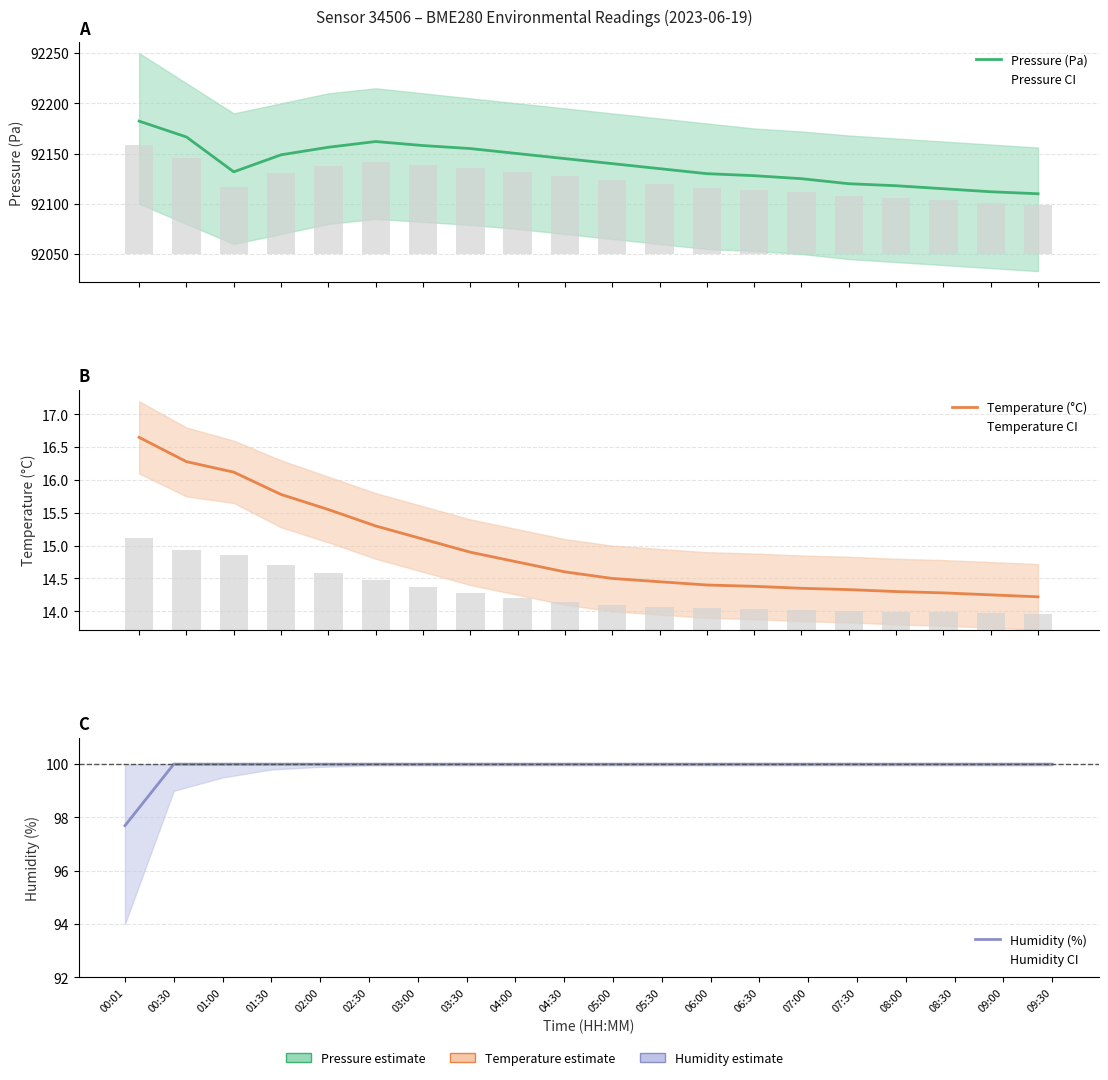

Which category has the lowest value in the Temperature (°C) series?

09:30